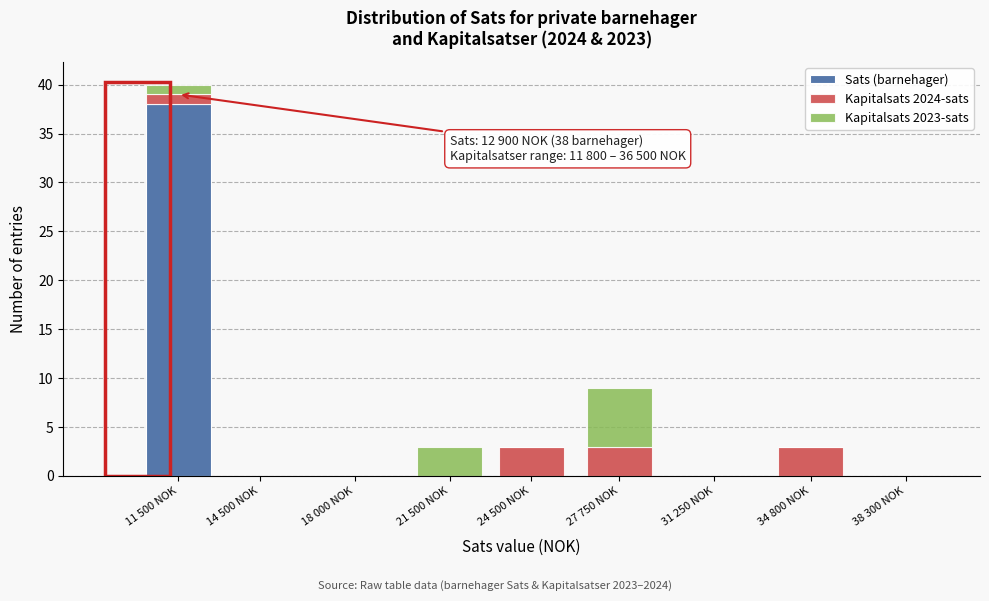

Reading right to left, what are the values for Sats (barnehager)?

38 300 NOK=0	34 800 NOK=0	31 250 NOK=0	27 750 NOK=0	24 500 NOK=0	21 500 NOK=0	18 000 NOK=0	14 500 NOK=0	11 500 NOK=38